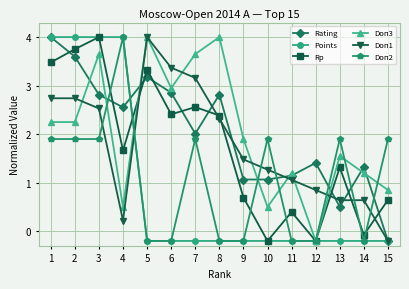

Where is the first local maximum for Doп3?

3